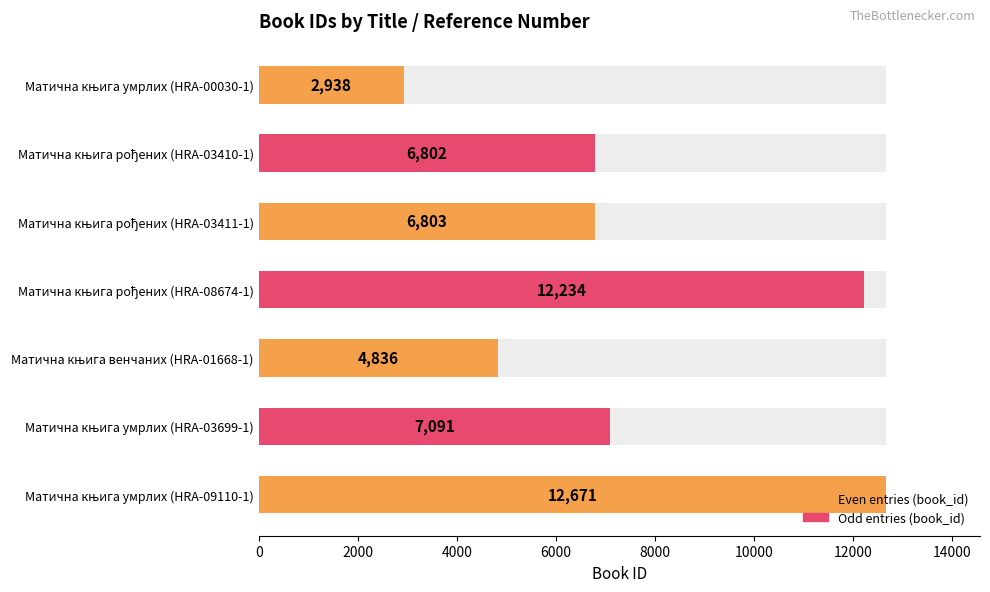

What is the value of the 7th bar from the left?

12671